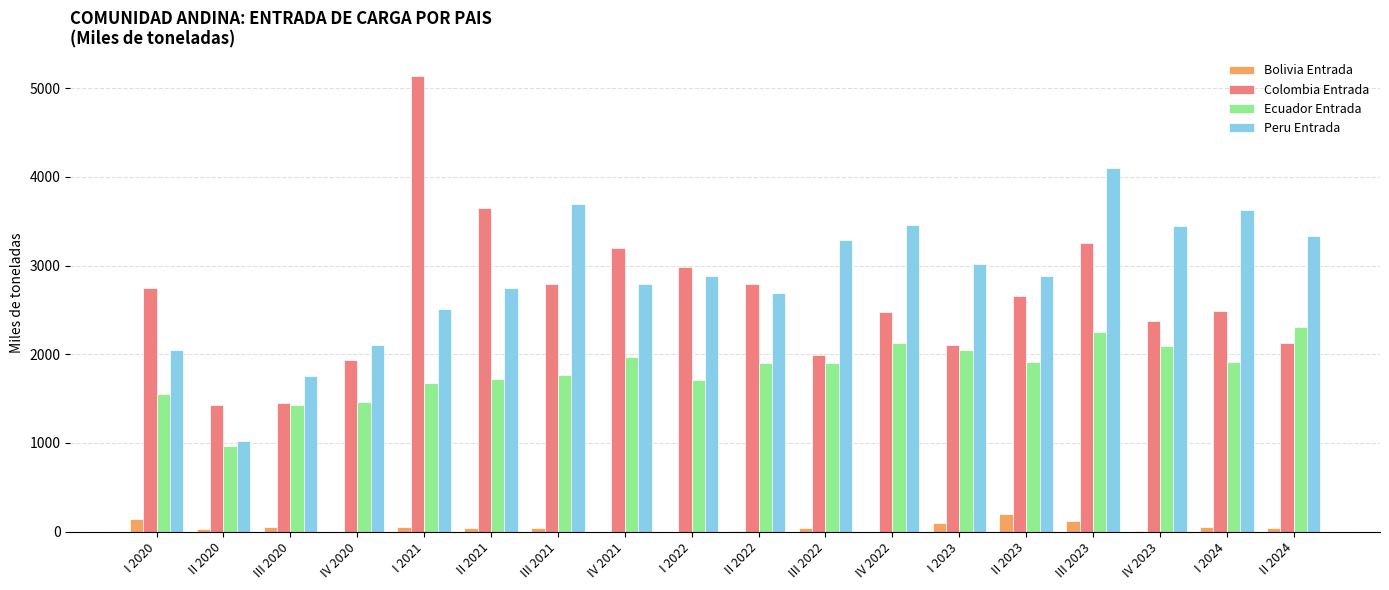

How many data points does each series have?

18